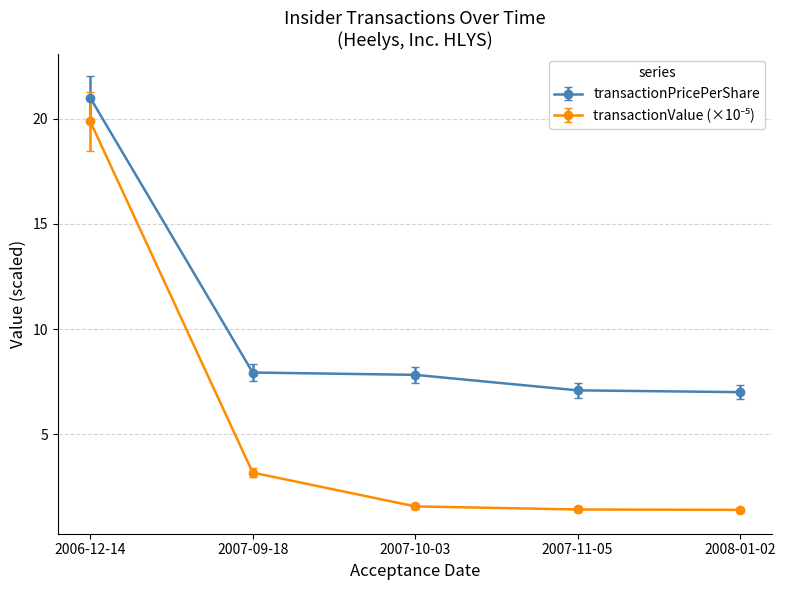

At which label does transactionPricePerShare reach its peak?

2006-12-14